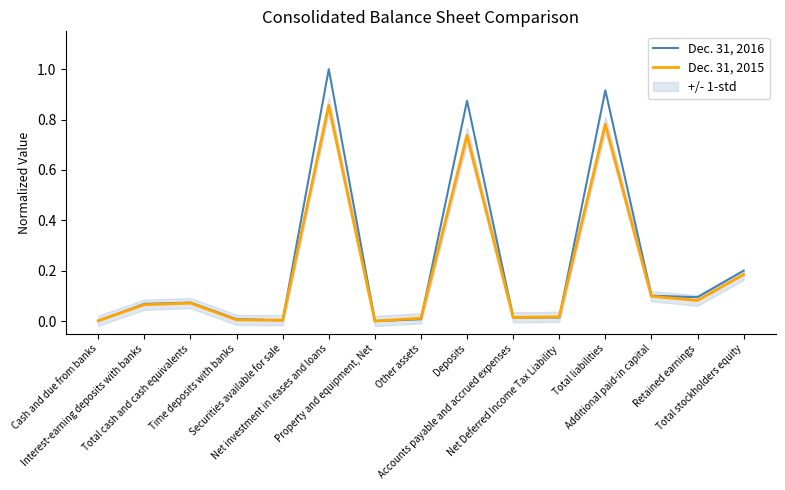

Between Total liabilities and Retained earnings, which is larger?

Total liabilities